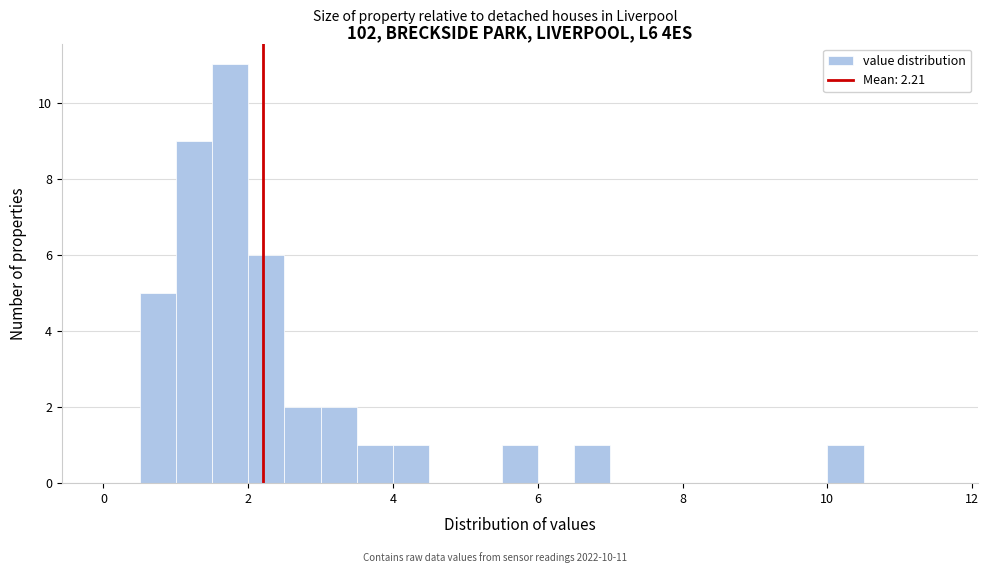

Around what value on the x-axis is the tallest bar? Give the approximate position of its centre, as read against the axis.

1.8